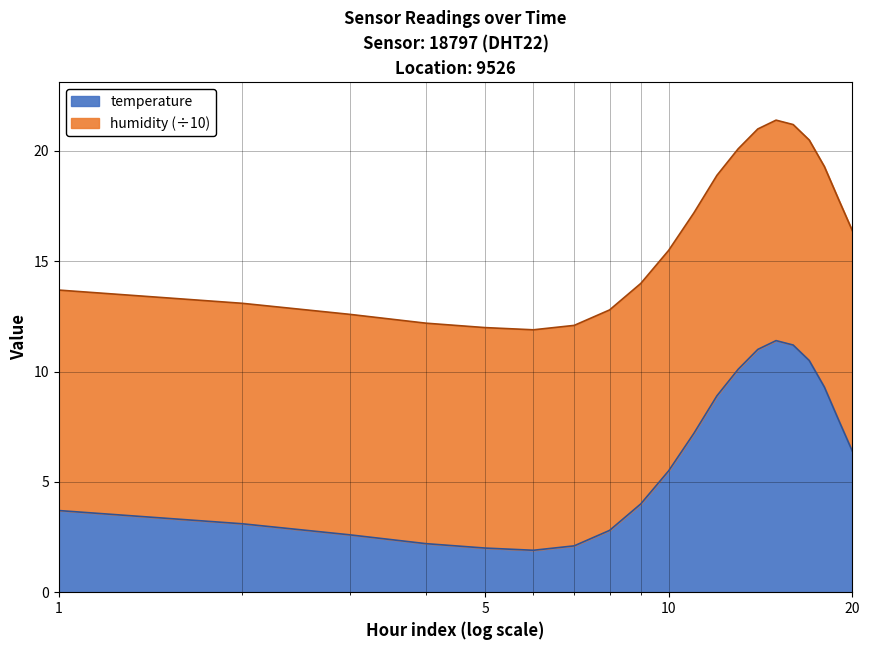

What is the highest value of the temperature series?

11.4